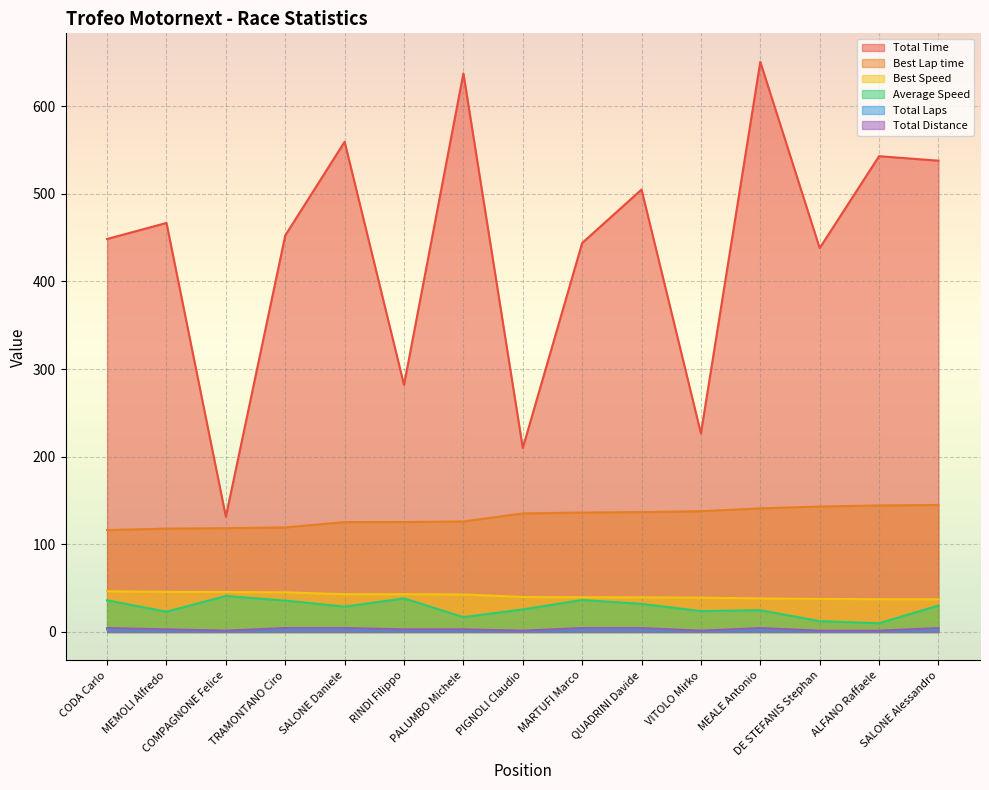

True or false: Best Speed and Total Laps intersect in this chart.

False